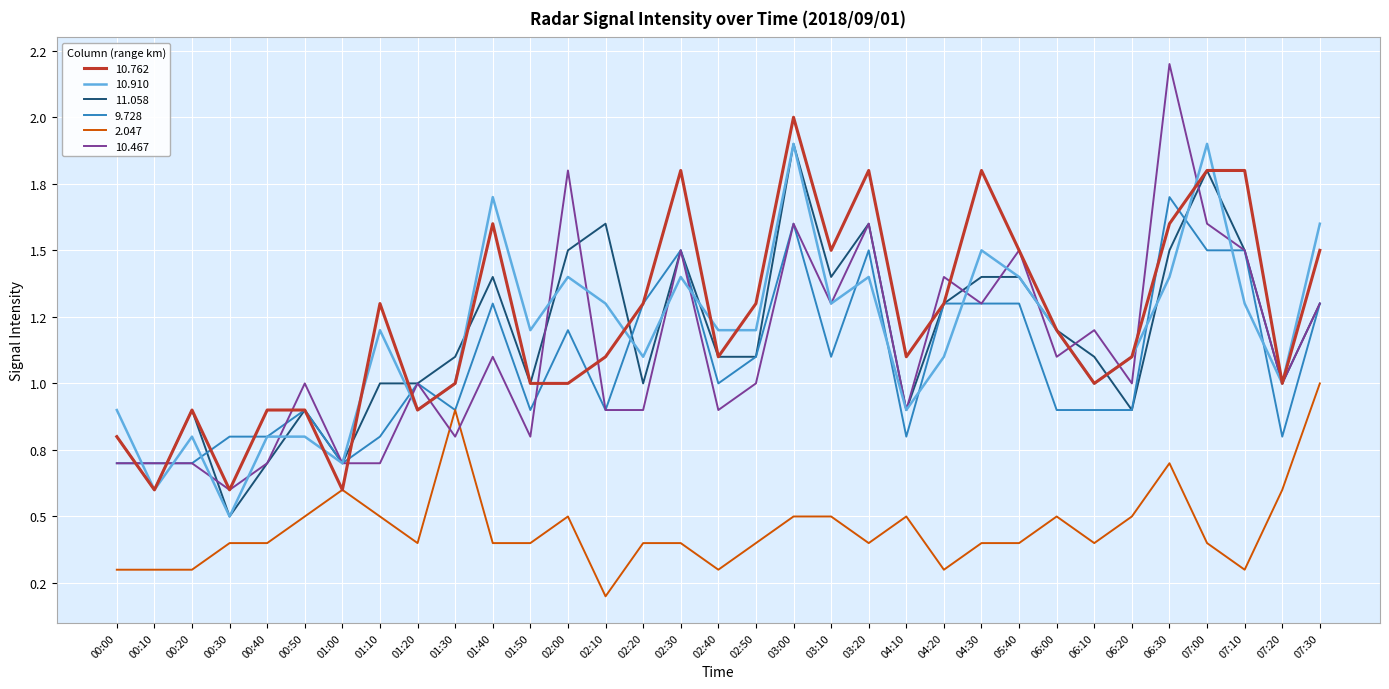

At which category does 9.728 reach its first local valley?

01:00